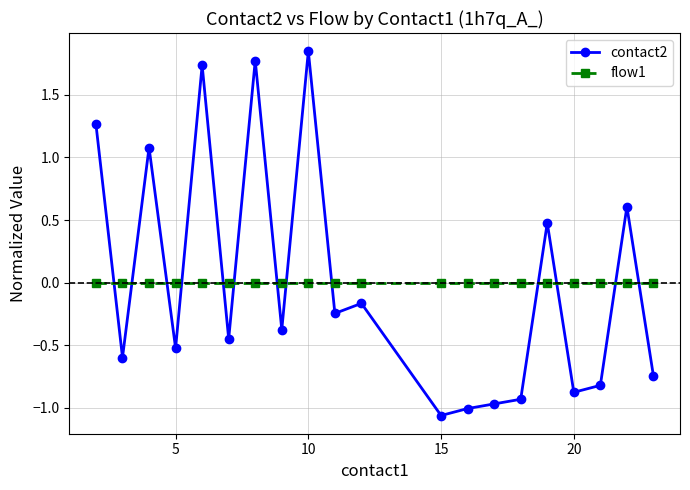

Rank the series by their maximum value, from lowest to highest.

flow1, contact2